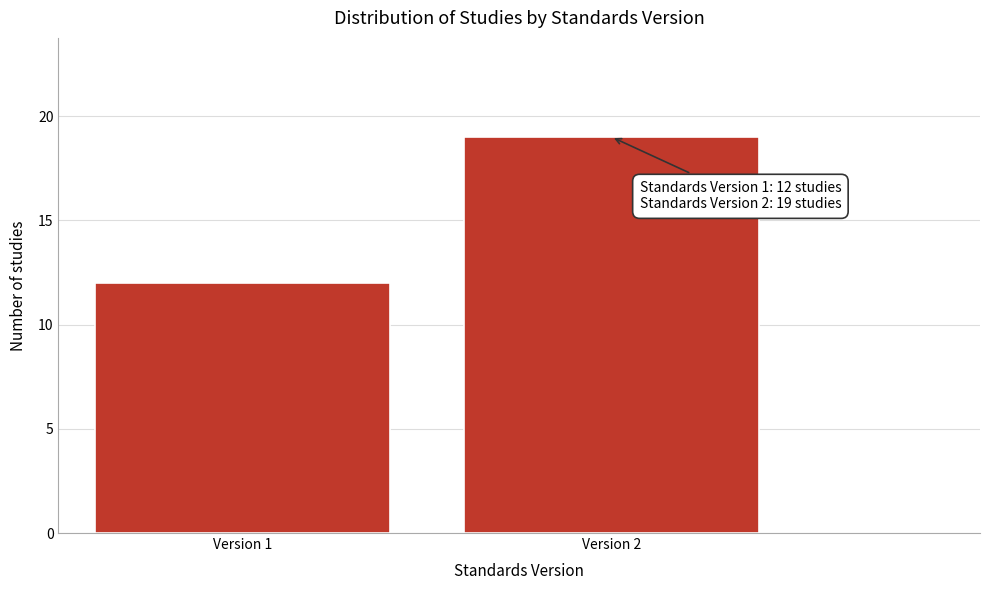

Reading left to right, what are all the values shown in this chart?

Version 1=12	Version 2=19